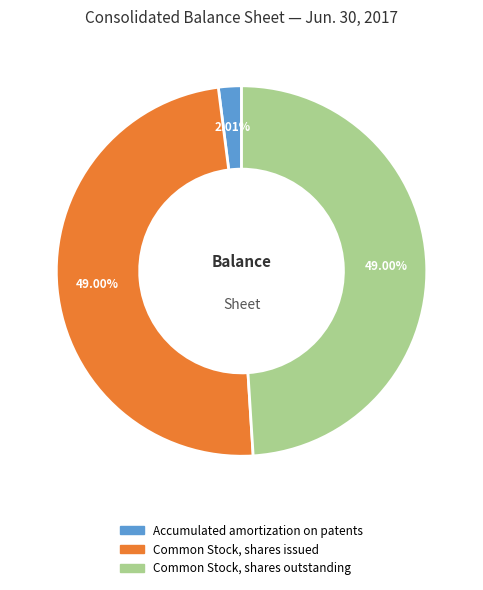

Does any single category account for the majority?

No